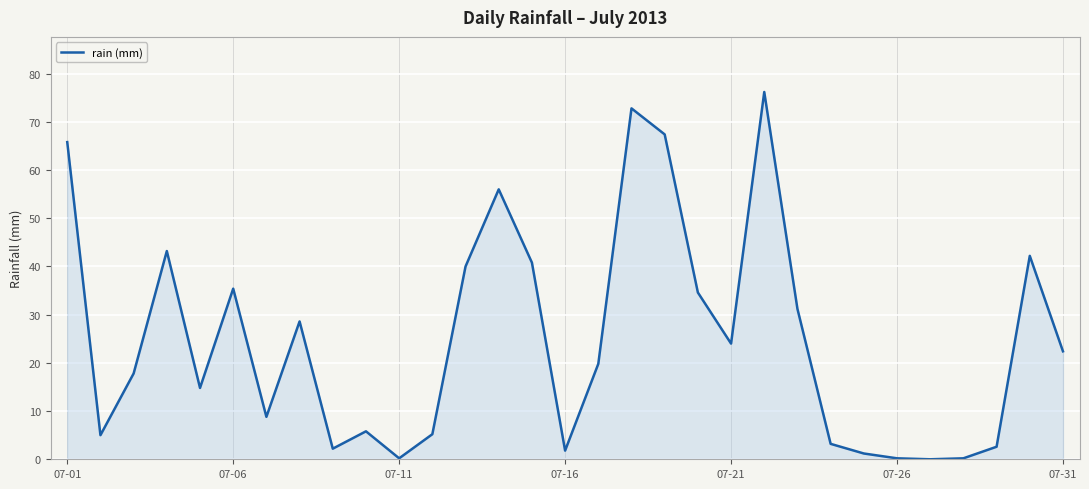

What is the greatest value displayed?

76.2